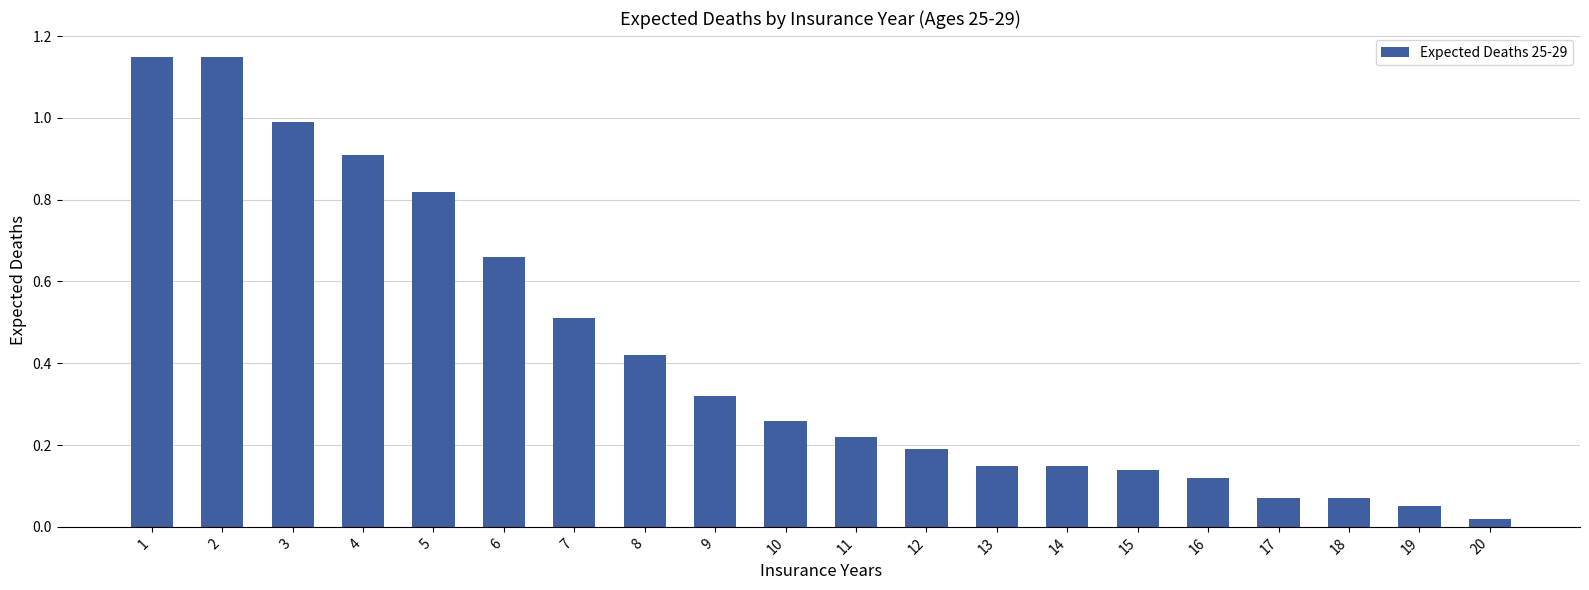

How many categories are shown in the chart?

20